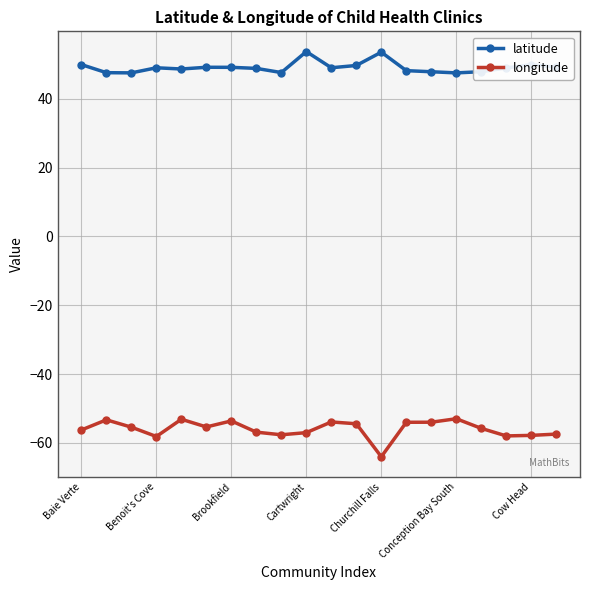

Which series has the largest total across all categories?

latitude